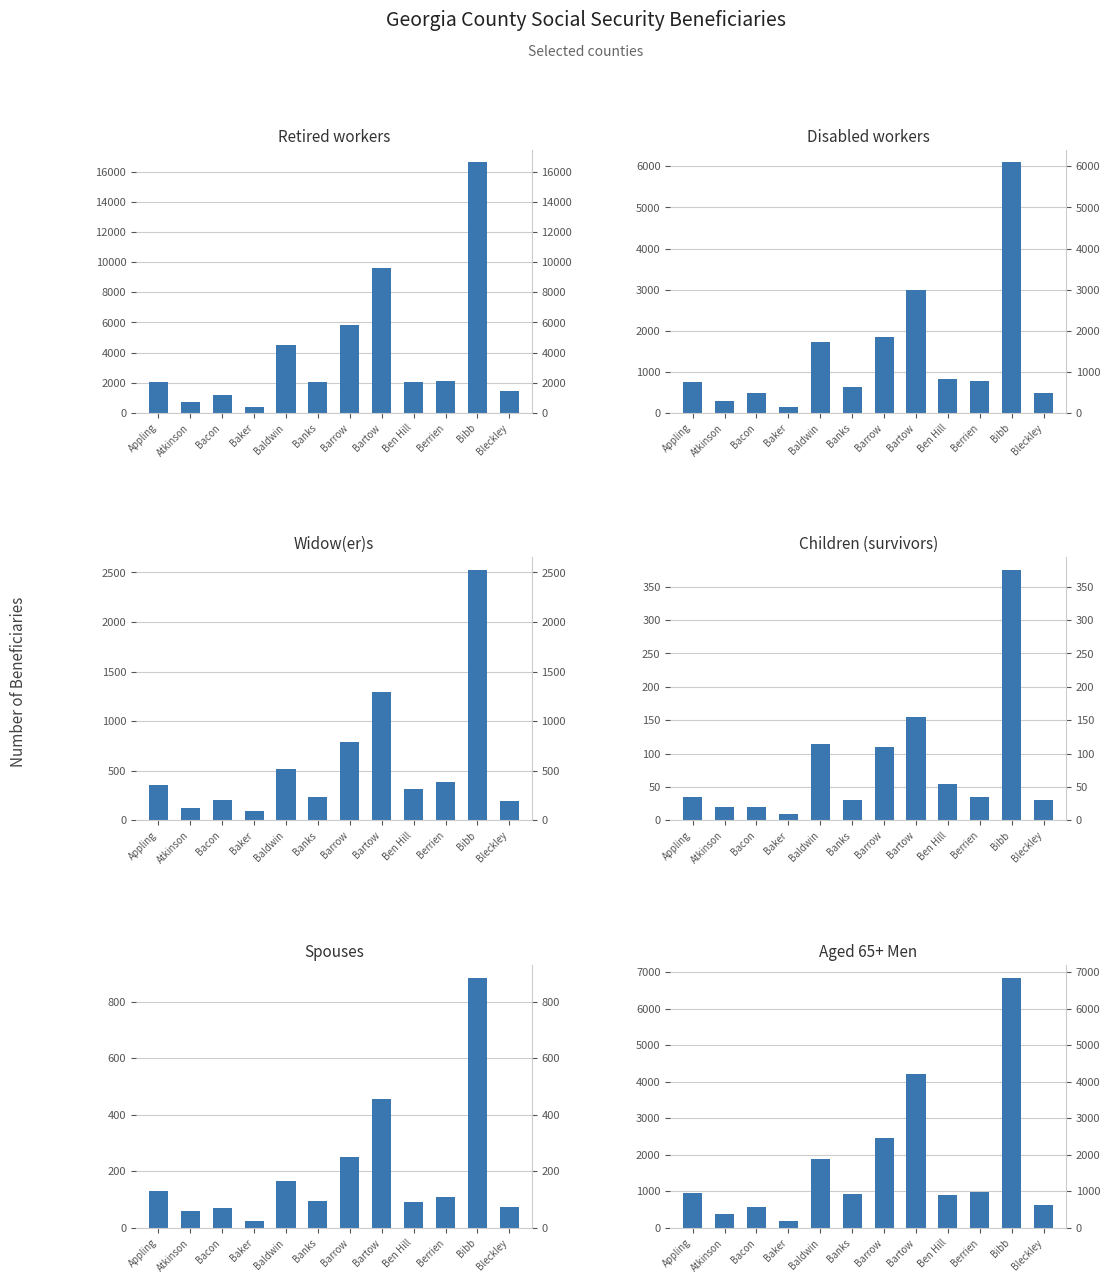

What is the spread (max minus min) of values at Baker?

385